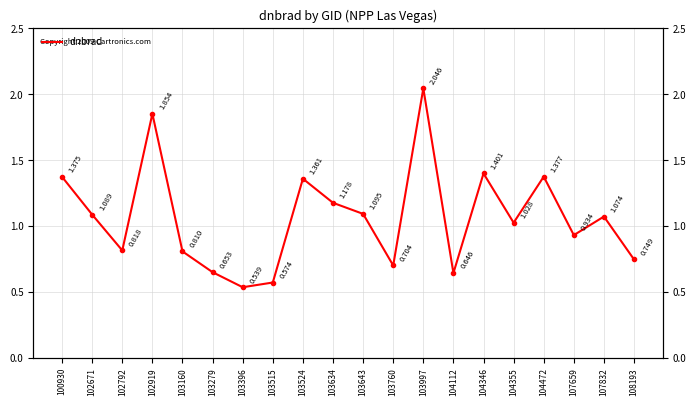

Is this an area chart (filled region under the line)?

No